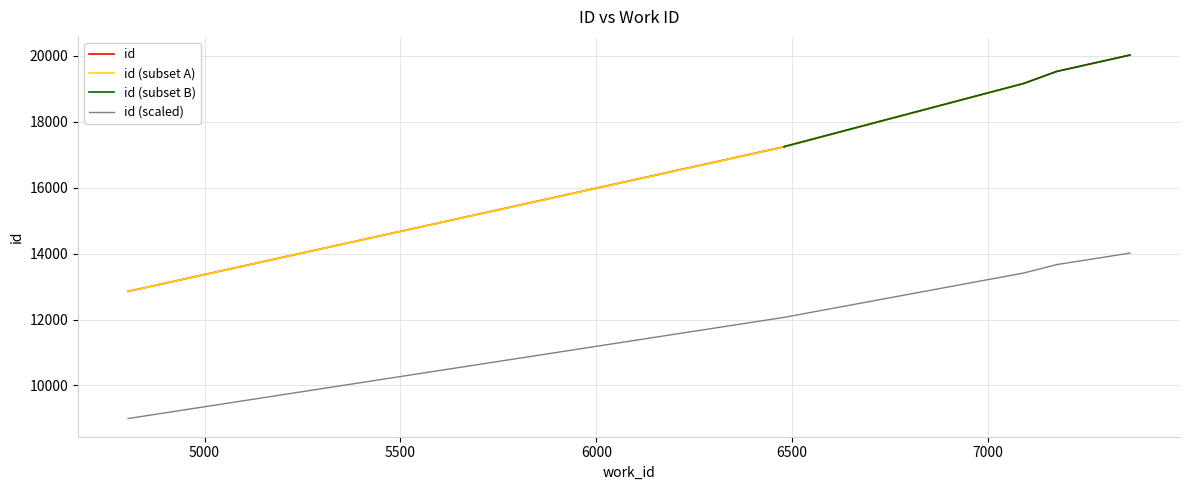

True or false: id and id (scaled) intersect in this chart.

False